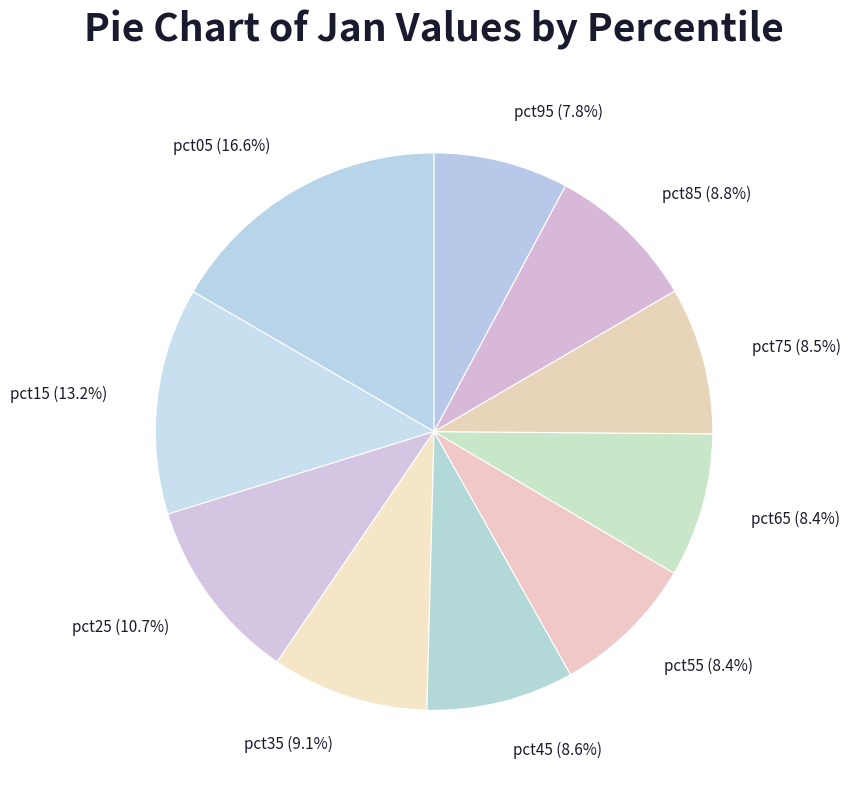

To the nearest percent, what is the average slice percentage?

10%